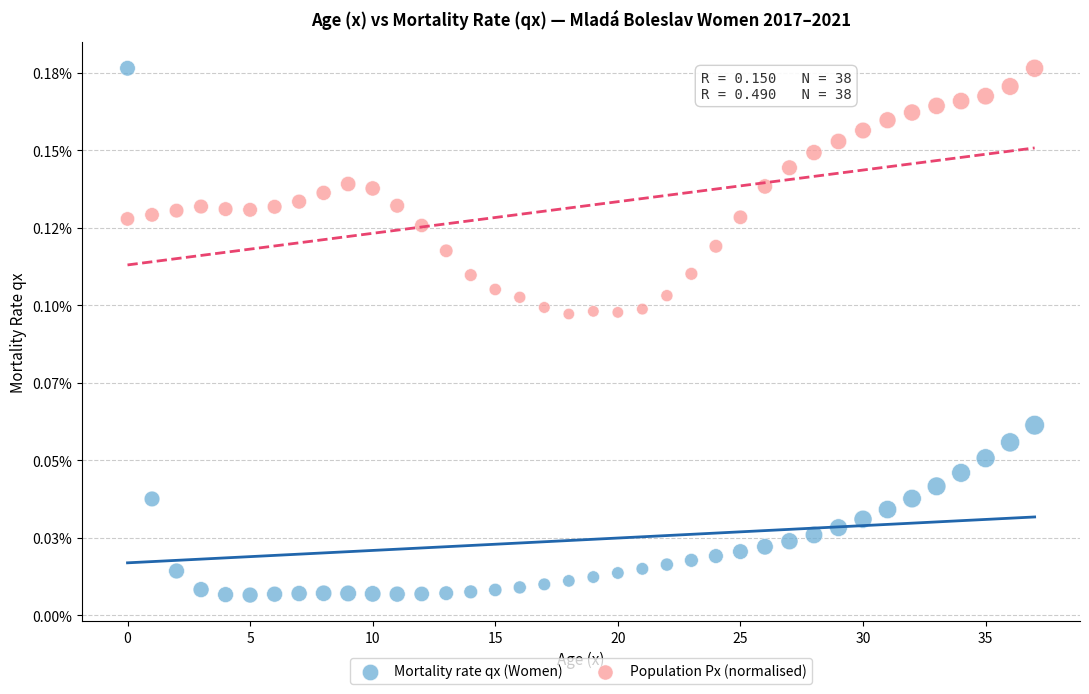

What are all the series names shown in the legend?

Mortality rate qx (Women), Population Px (normalised)